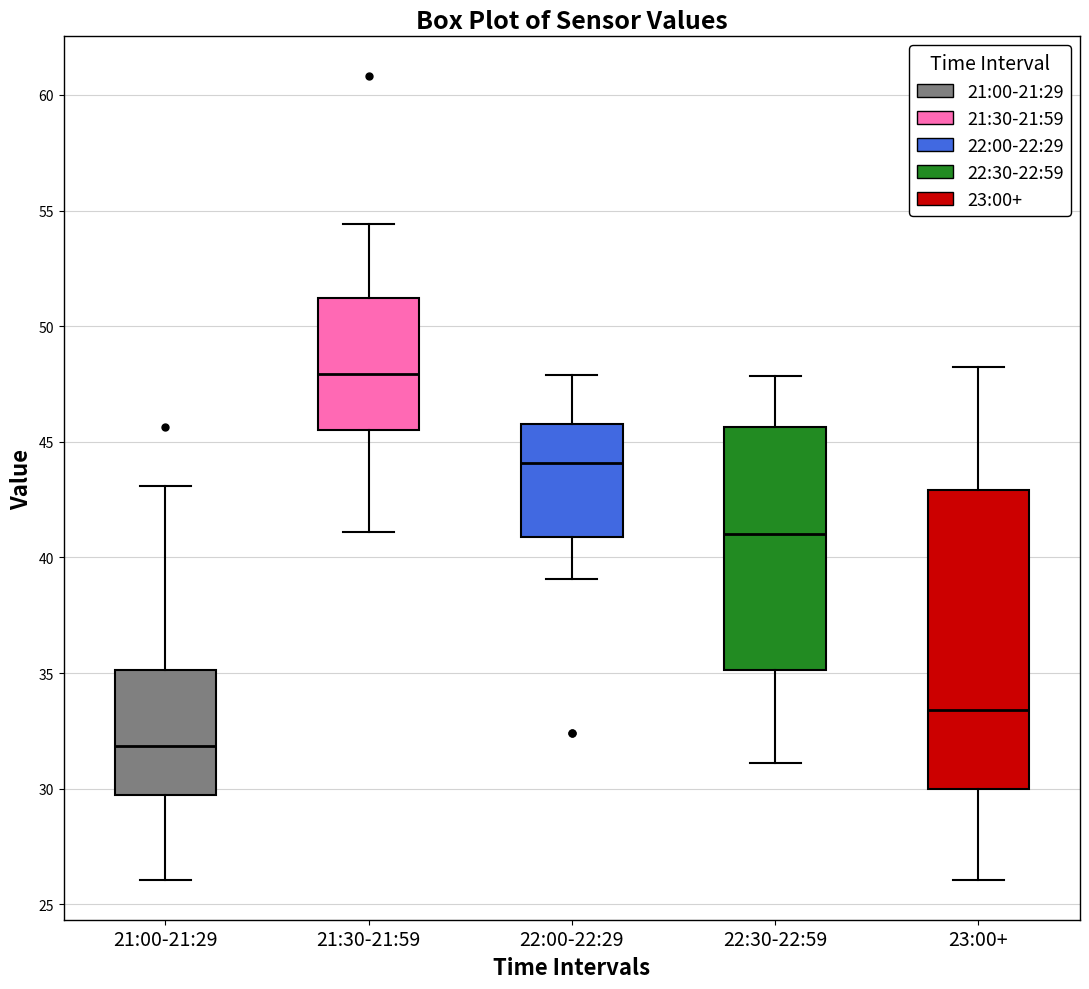

Which box has the highest median line?

21:30-21:59